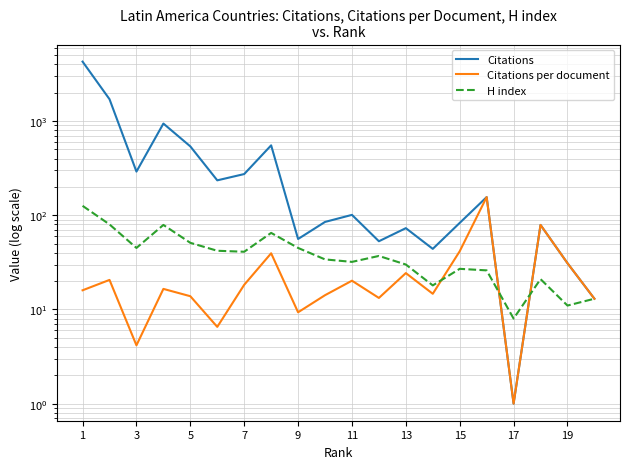

What is the maximum value for Citations per document?

156.0